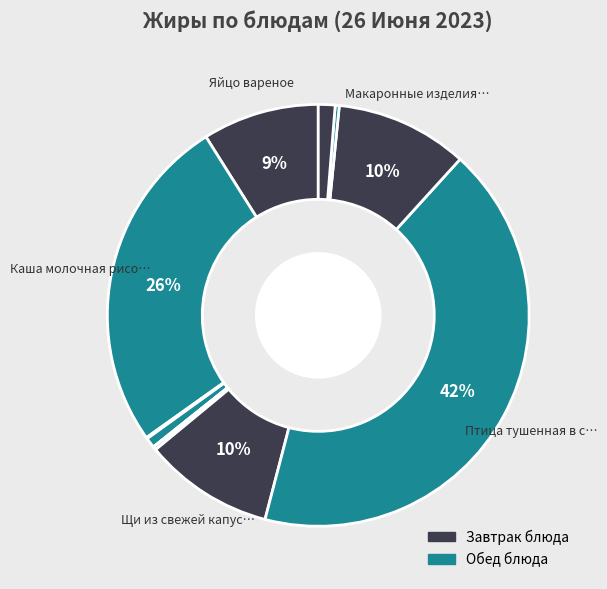

Rank the categories by value from highest to lowest.

Птица тушенная в сметанном соусе, Каша молочная рисовая с маслом, Макаронные изделия отварные, Щи из свежей капусты, Яйцо вареное, Хлеб ржаной, Хлеб пшеничный, Компот из свежих плодов, Помидоры свежие порциями, Чай с сахаром, Конфета Фрумка